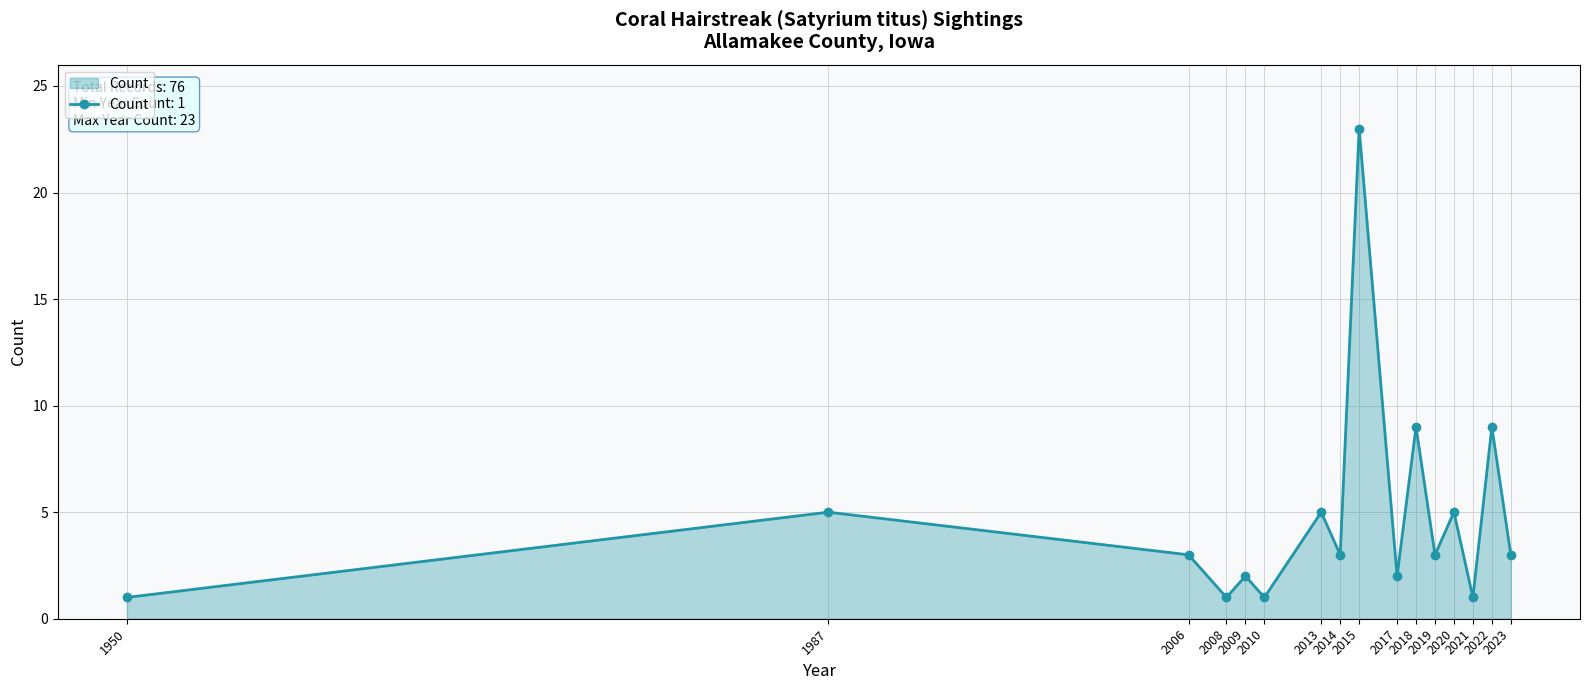

What is the average value?

5